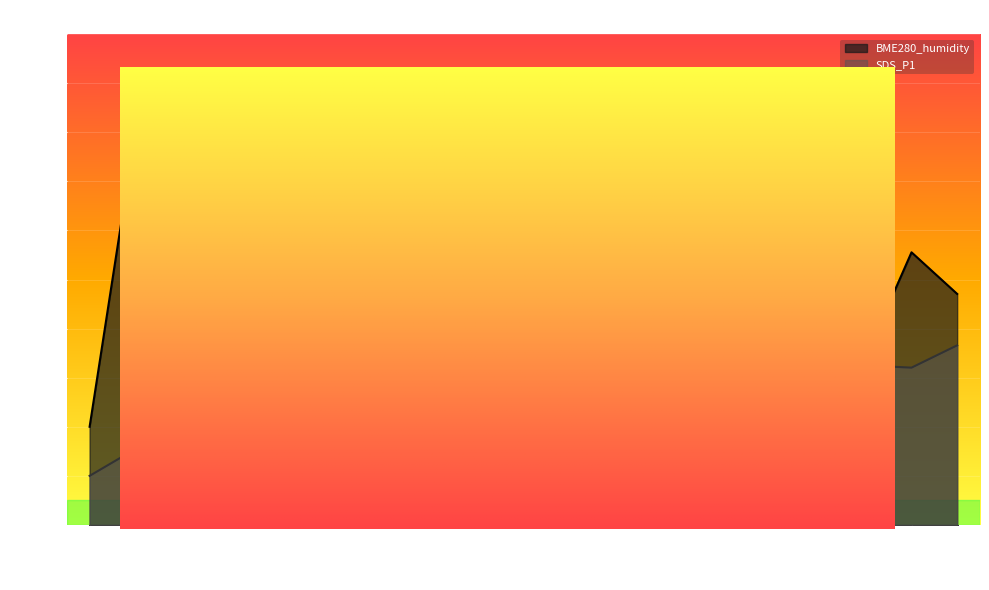

Reading right to left, list all the values displayed in this chart.

BME280_humidity: 08:05=36.6	07:40=32.0	07:15=32.5	06:50=52.5	06:25=55.0	06:00=59.8	05:35=50.0	05:10=46.8	04:45=44.3	04:20=52.5	03:55=55.9	03:29=51.4	03:03=60.0	02:38=50.2	02:10=39.5	01:45=26.6	01:19=22.5	00:54=19.3	00:28=15.5	00:03=10.0
SDS_P1: 08:05=47.1	07:40=55.5	07:15=34.3	06:50=35.0	06:25=37.3	06:00=49.0	05:35=40.5	05:10=54.9	04:45=49.0	04:20=49.3	03:55=35.0	03:29=50.0	03:03=46.4	02:38=44.5	02:10=38.9	01:45=35.0	01:19=29.5	00:54=32.1	00:28=80.0	00:03=20.0